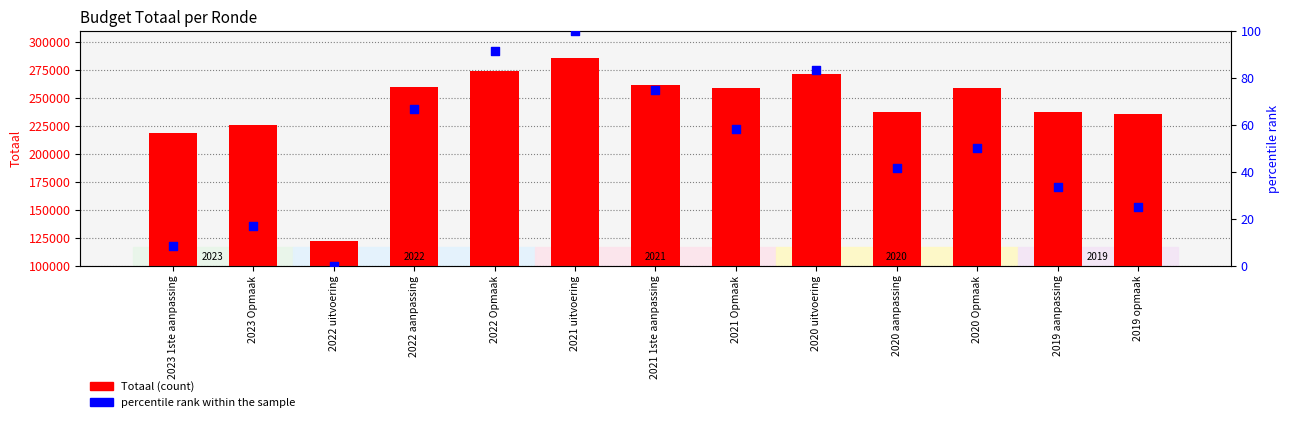

Which series contains the highest Y value?

Totaal